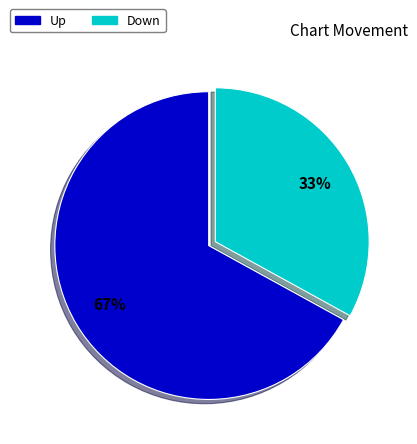

To the nearest percent, what is the average slice percentage?

50%